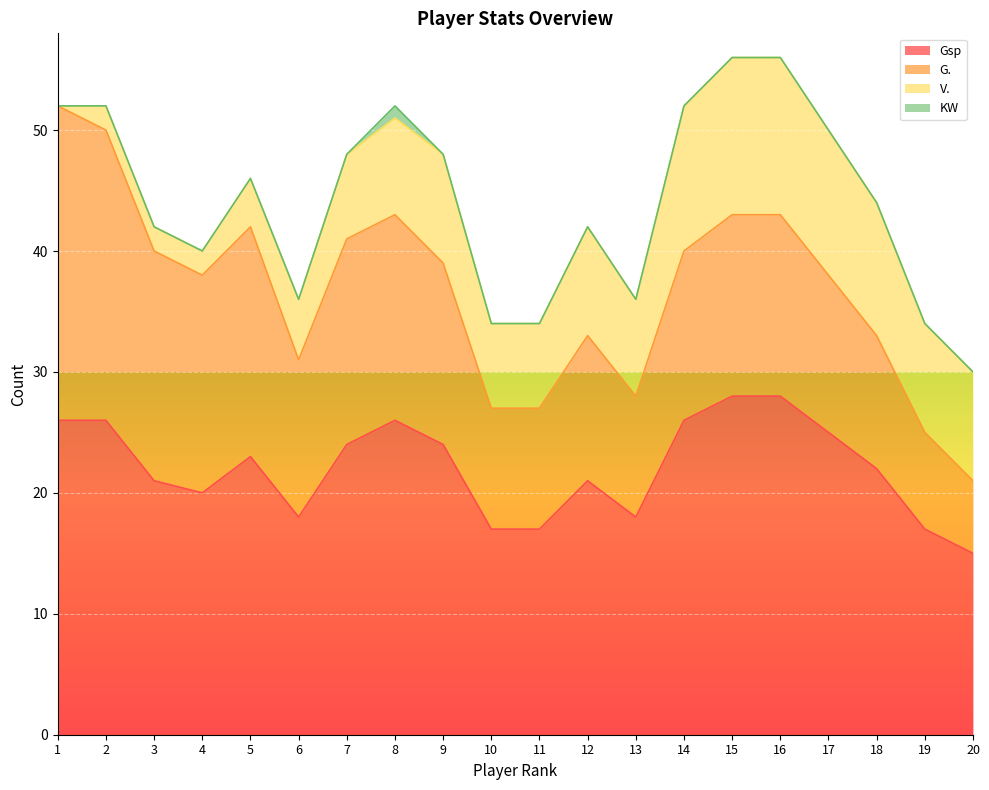

True or false: V. and G. intersect in this chart.

False